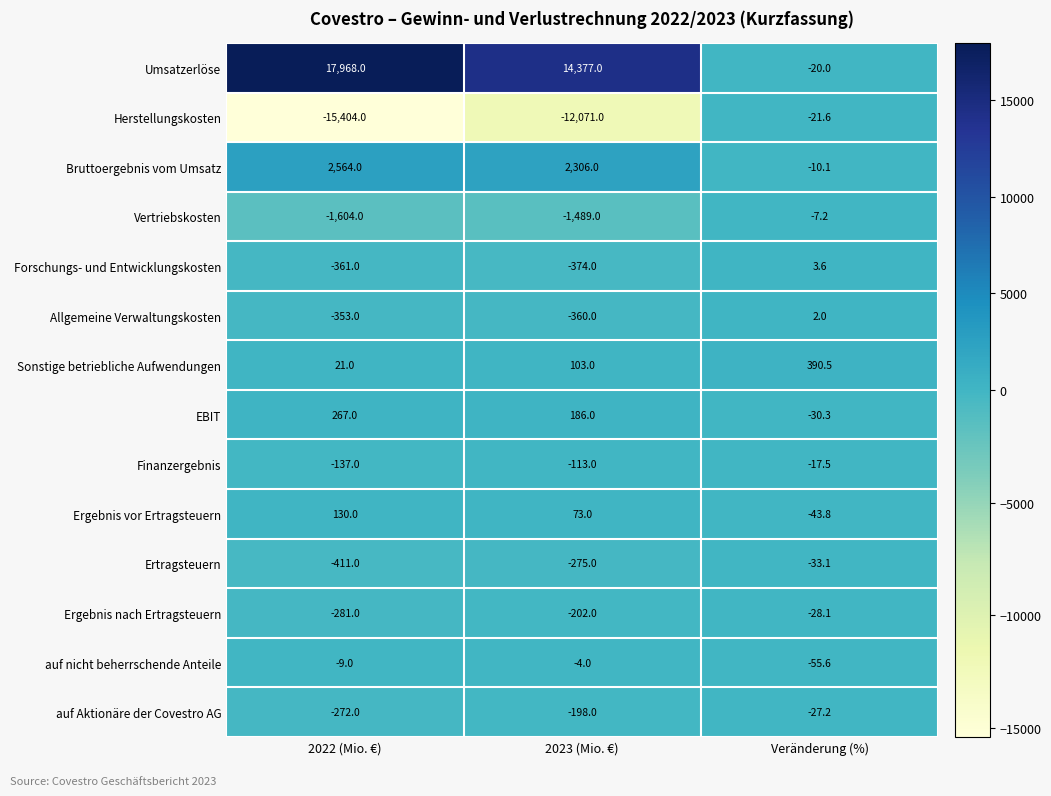

Rank the series at Veränderung (%) from lowest to highest value.

auf nicht beherrschende Anteile, Ergebnis vor Ertragsteuern, Ertragsteuern, EBIT, Ergebnis nach Ertragsteuern, auf Aktionäre der Covestro AG, Herstellungskosten, Umsatzerlöse, Finanzergebnis, Bruttoergebnis vom Umsatz, Vertriebskosten, Allgemeine Verwaltungskosten, Forschungs- und Entwicklungskosten, Sonstige betriebliche Aufwendungen